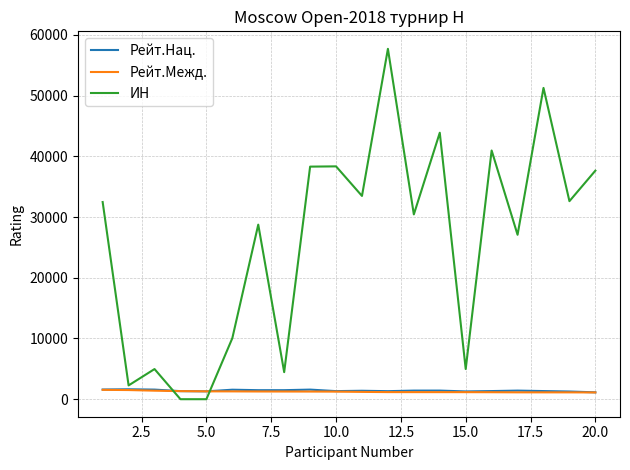

How many values in the Рейт.Межд. series are below 1249?

10